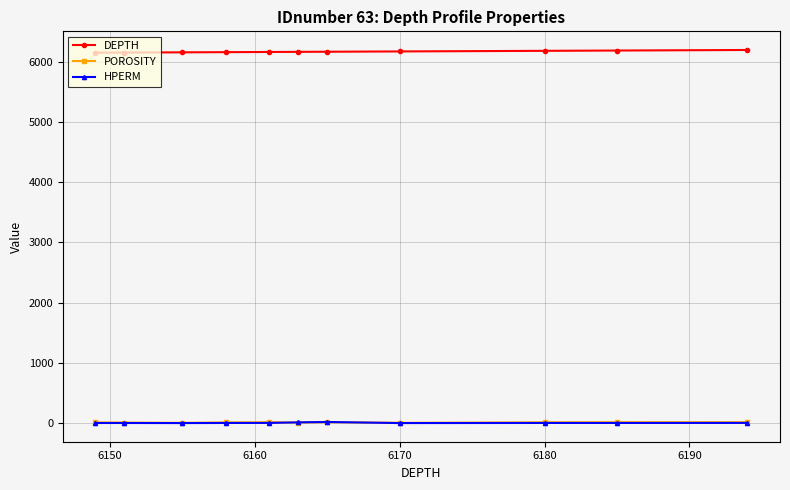

At how many categories does at least one series exceed 3073?

11